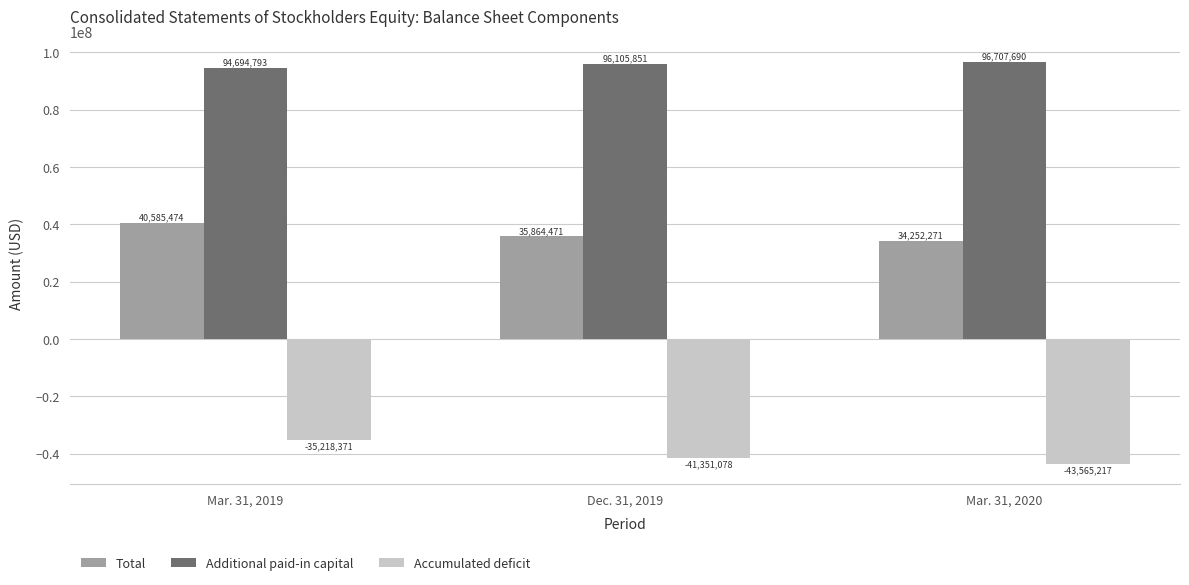

How many bars are there in total?

9